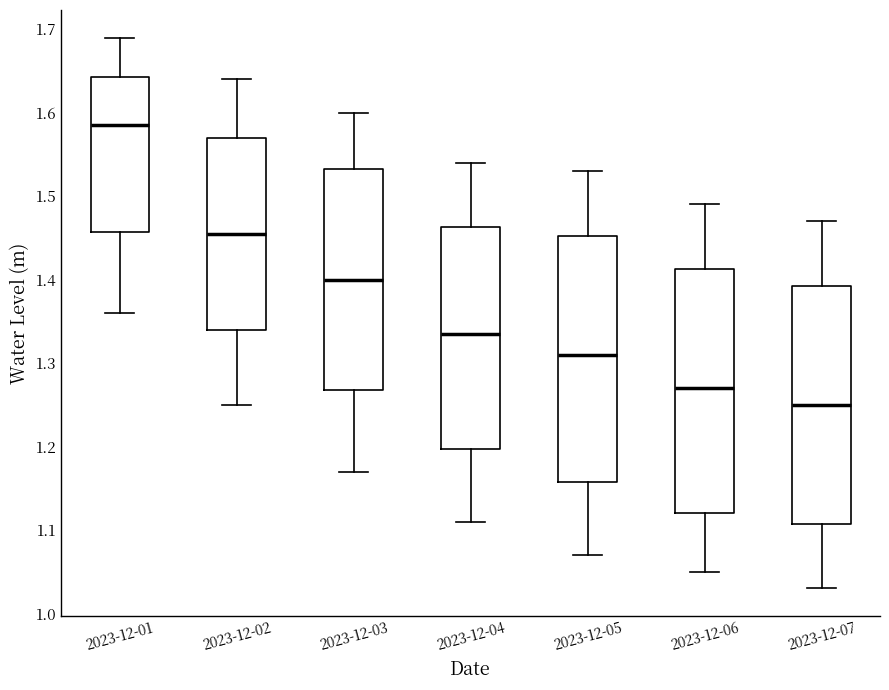

Reading left to right, read every box against the y-axis: the position of its median line, the range the box covers, and the ends of its whiskers. The values are not printed on the chart, so give them approximately, as read against the axis.

2023-12-01: median 1.59, box 1.46 to 1.64, whiskers 1.36 to 1.69
2023-12-02: median 1.46, box 1.34 to 1.57, whiskers 1.25 to 1.64
2023-12-03: median 1.40, box 1.27 to 1.53, whiskers 1.17 to 1.60
2023-12-04: median 1.34, box 1.20 to 1.46, whiskers 1.11 to 1.54
2023-12-05: median 1.31, box 1.16 to 1.45, whiskers 1.07 to 1.53
2023-12-06: median 1.27, box 1.12 to 1.41, whiskers 1.05 to 1.49
2023-12-07: median 1.25, box 1.11 to 1.39, whiskers 1.03 to 1.47